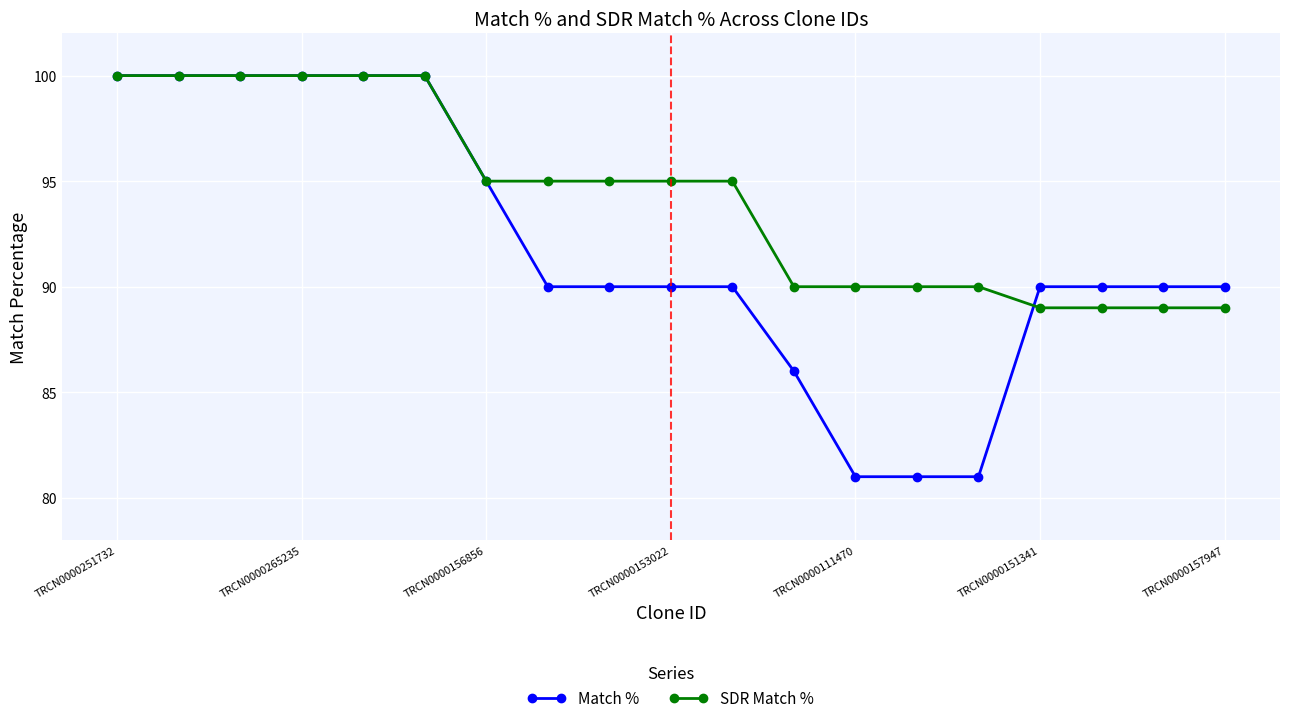

What is the value of the Match % point at the 14th from the left?

81